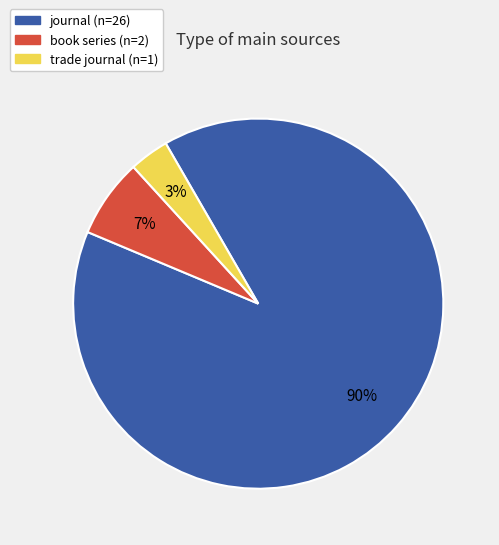

How many slices are in this pie chart?

3